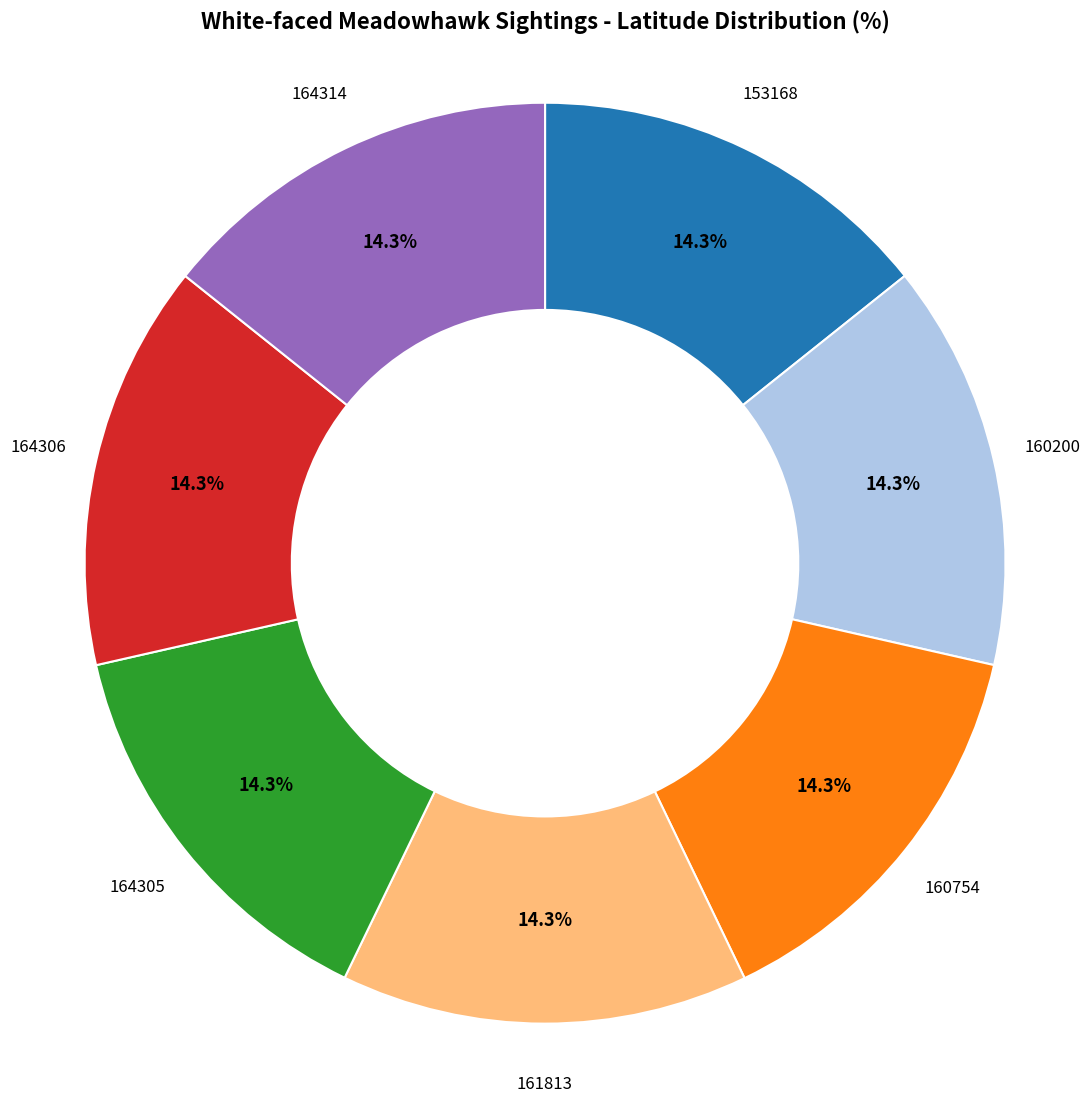

How many slices are in this pie chart?

7